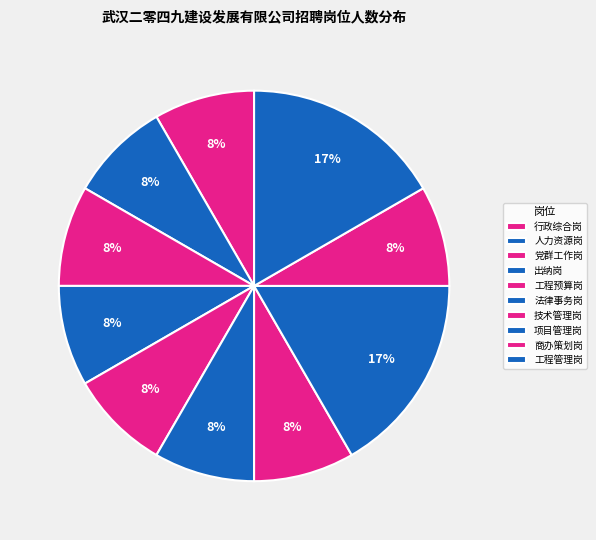

What percentage is the 工程管理岗 slice, to the nearest percent?

17%